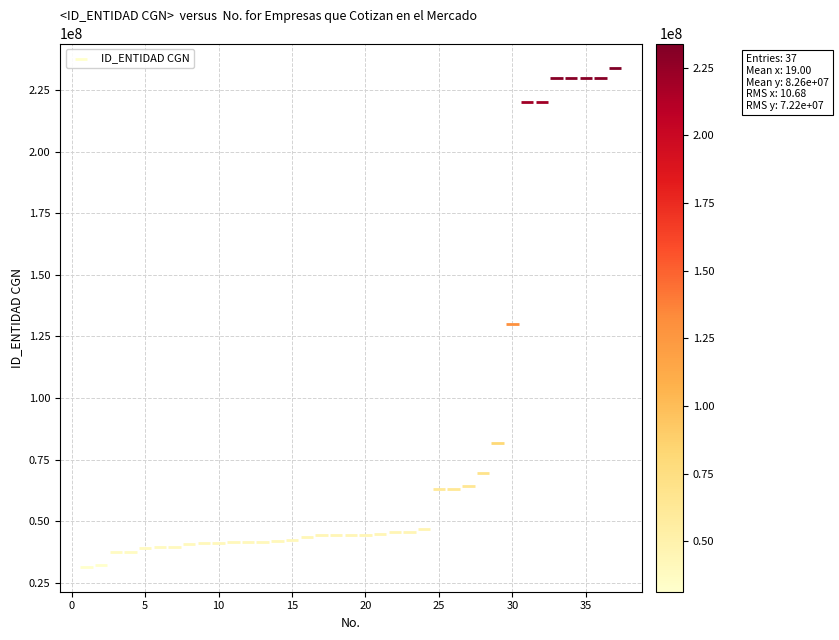

What is the range of Y values (max minus min)?

202511001